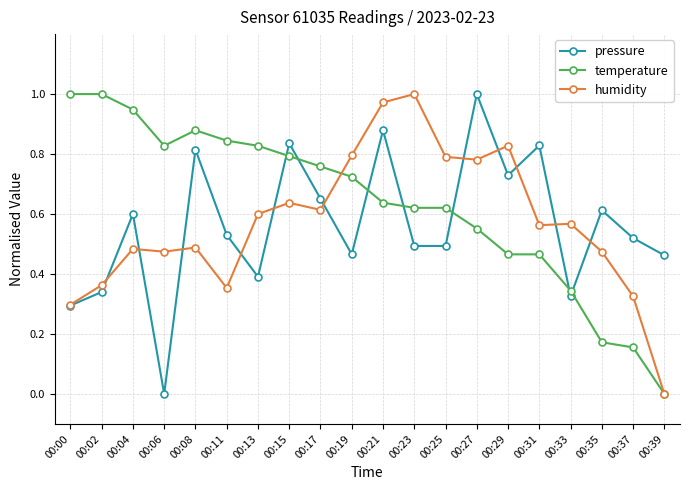

Where is the first local maximum for pressure?

00:04